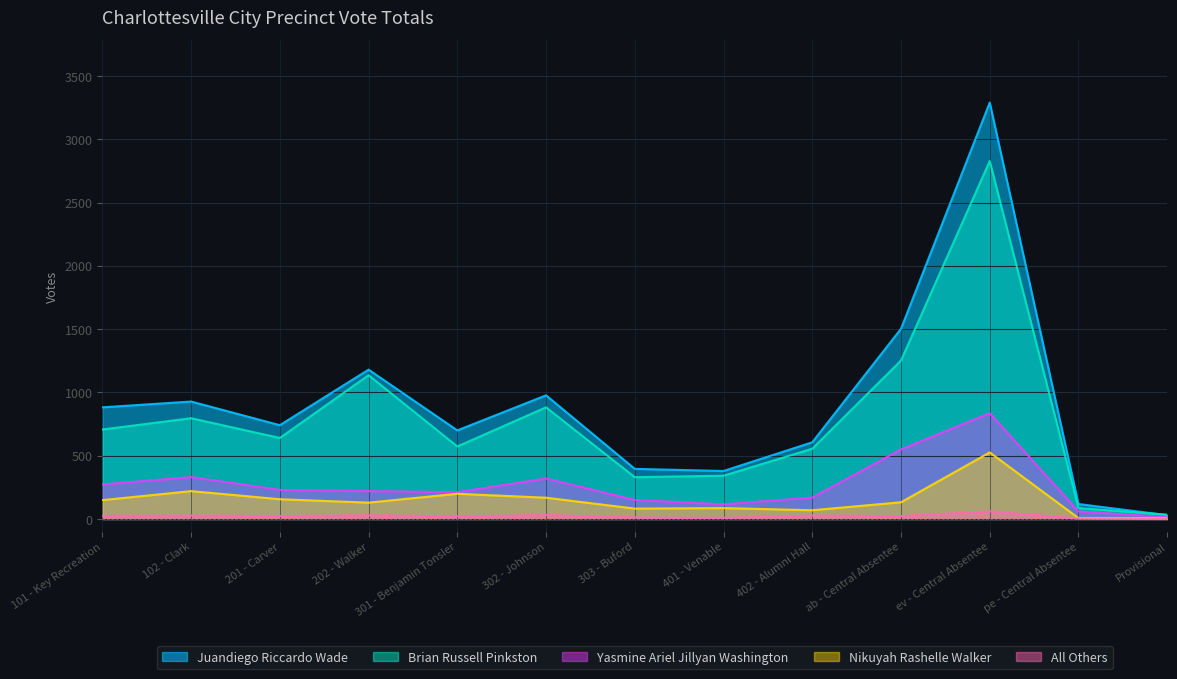

Which has a higher value, 201 - Carver or 303 - Buford?

201 - Carver